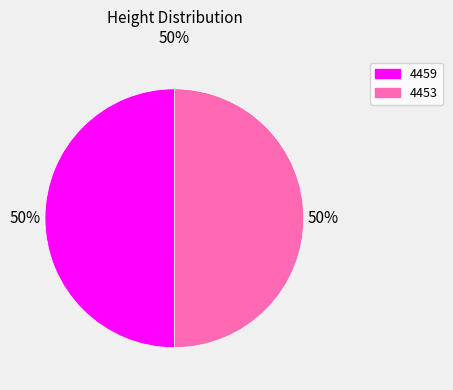

Is it true that 4459 is 40% of the pie?

False